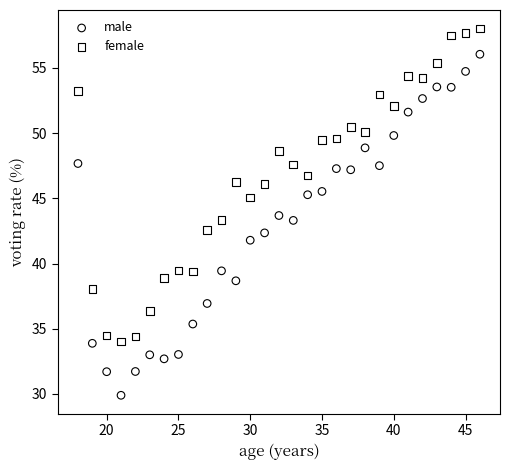

Which series contains the lowest Y value?

male